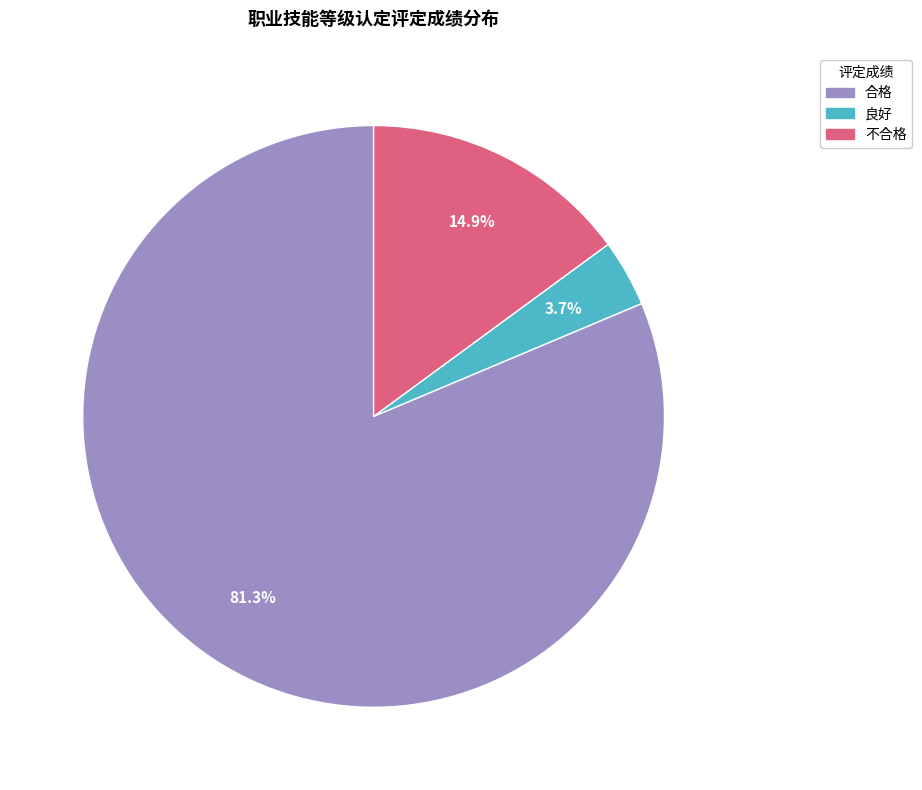

Does 良好 represent more than half of the total?

No